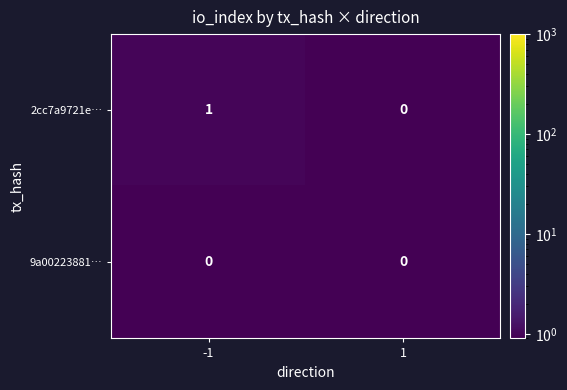

Reading left to right, what are all the values shown in this chart?

2cc7a9721e…: -1=1	1=0
9a00223881…: -1=0	1=0